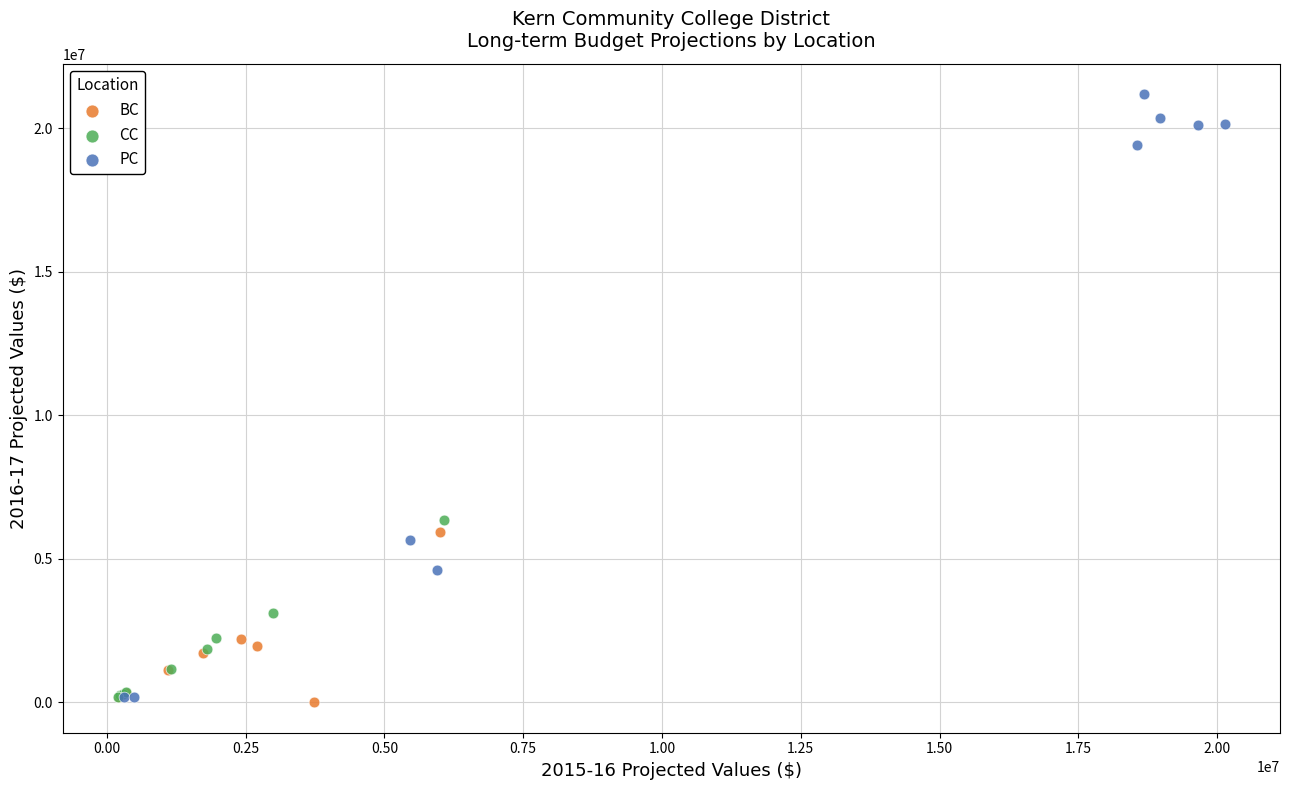

Which series has the largest Y range (max minus min)?

PC